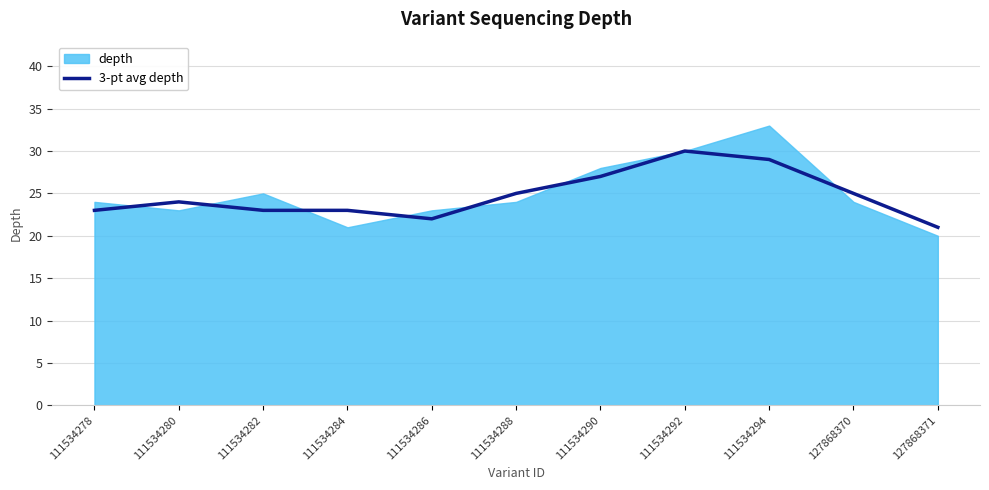

True or false: there are more than 2 points higher than both neighbors.

False